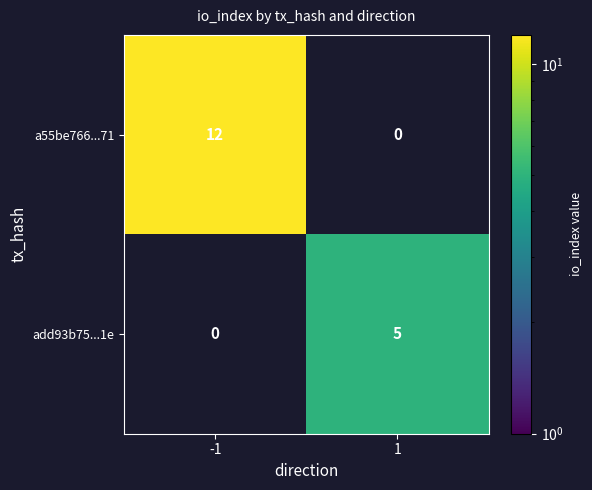

Is it true that a55be766...71 equals 21.5 at -1?

False